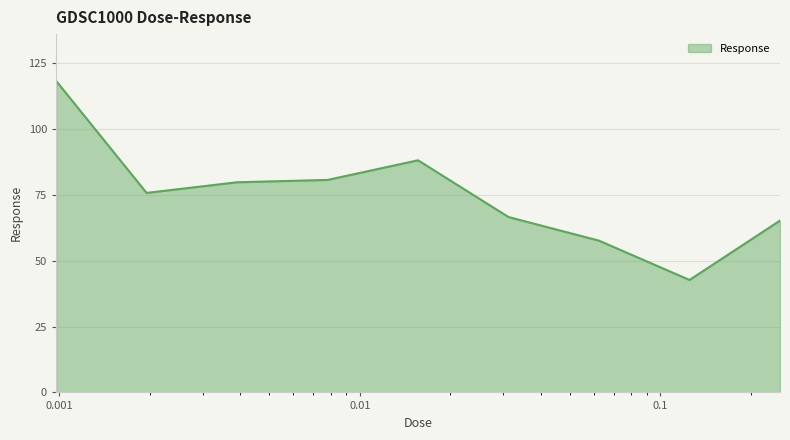

Reading right to left, extract all data points from this chart.

65.2	42.7	57.6	66.5	88.1	80.6	79.7	75.7	118.2